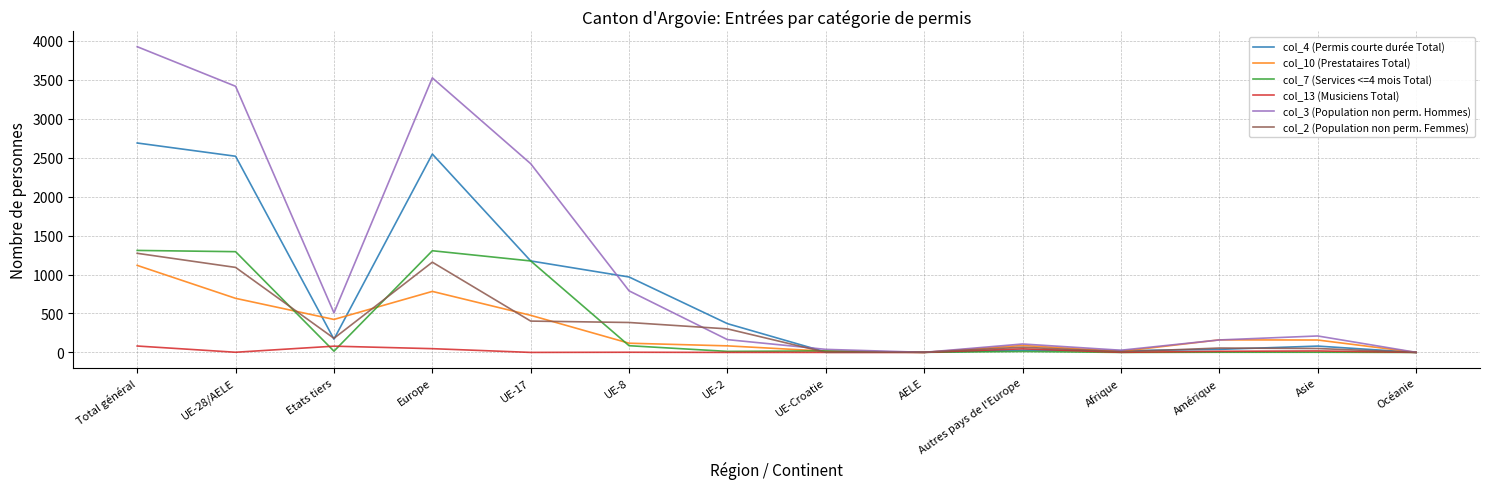

At which label does col_10 (Prestataires Total) first exceed 159?

Total général